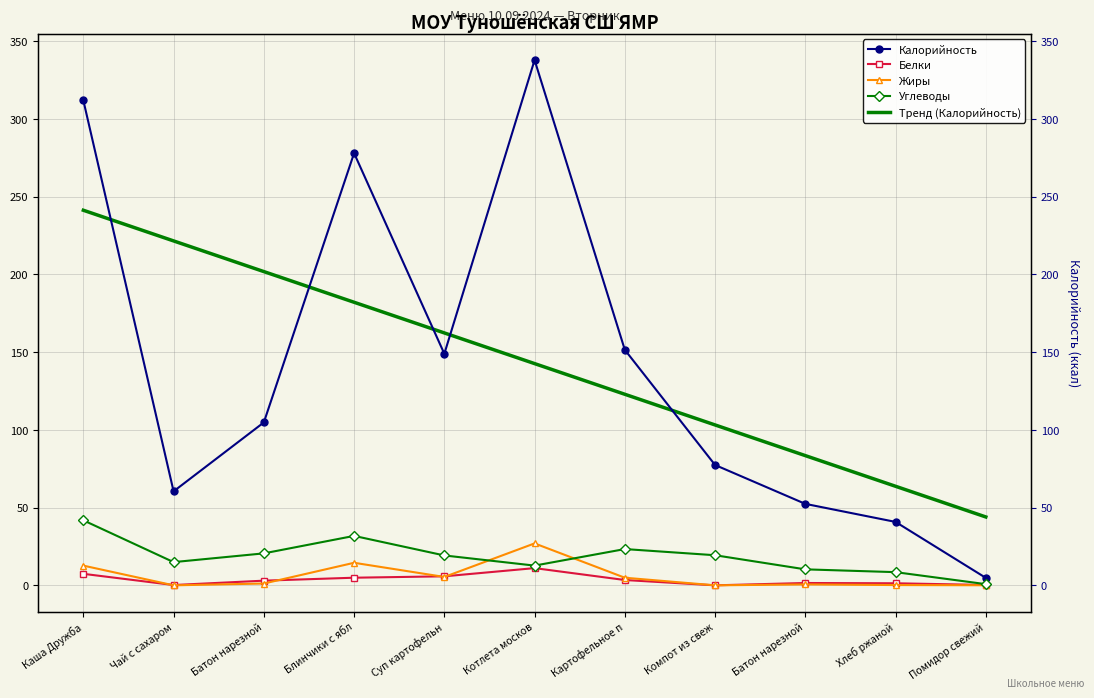

Where do Жиры and Углеводы first cross each other?

Суп картофельн and Котлета москов